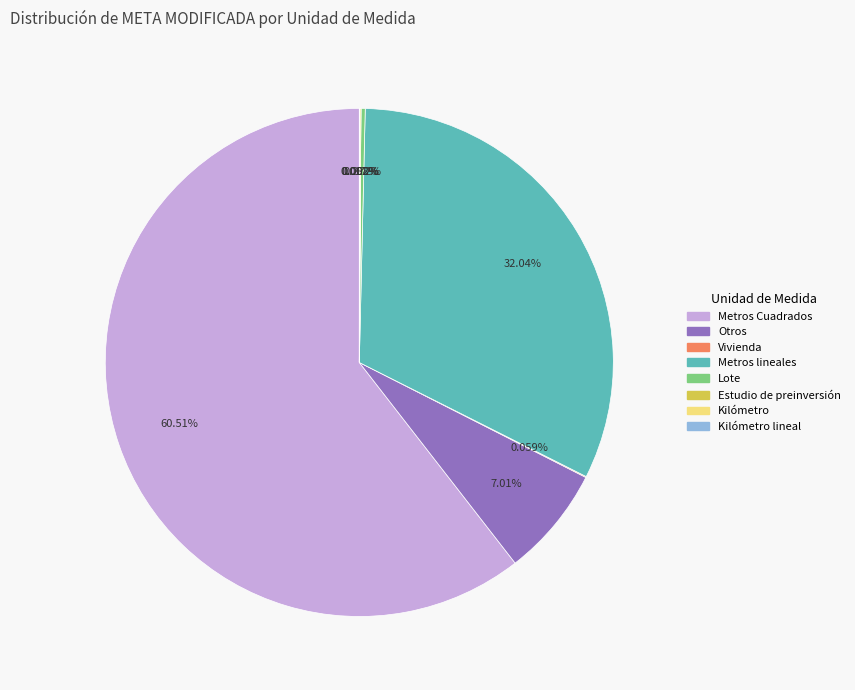

Does any single category account for the majority?

Yes